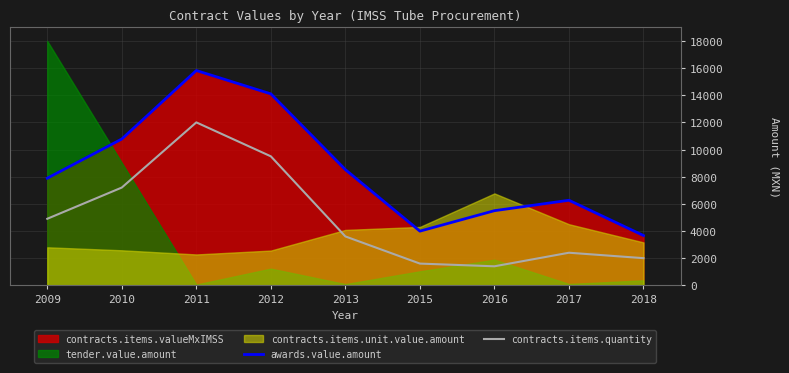

Which series changed the most between 2011 and 2018?

awards.value.amount